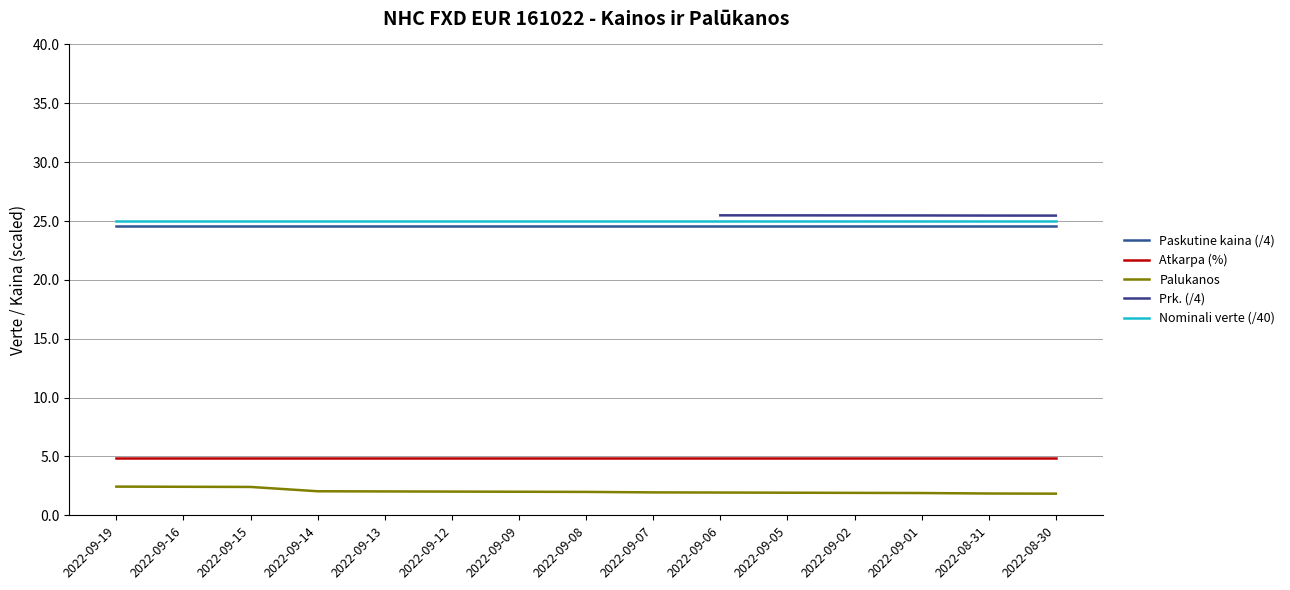

Does the chart have visible grid lines?

Yes